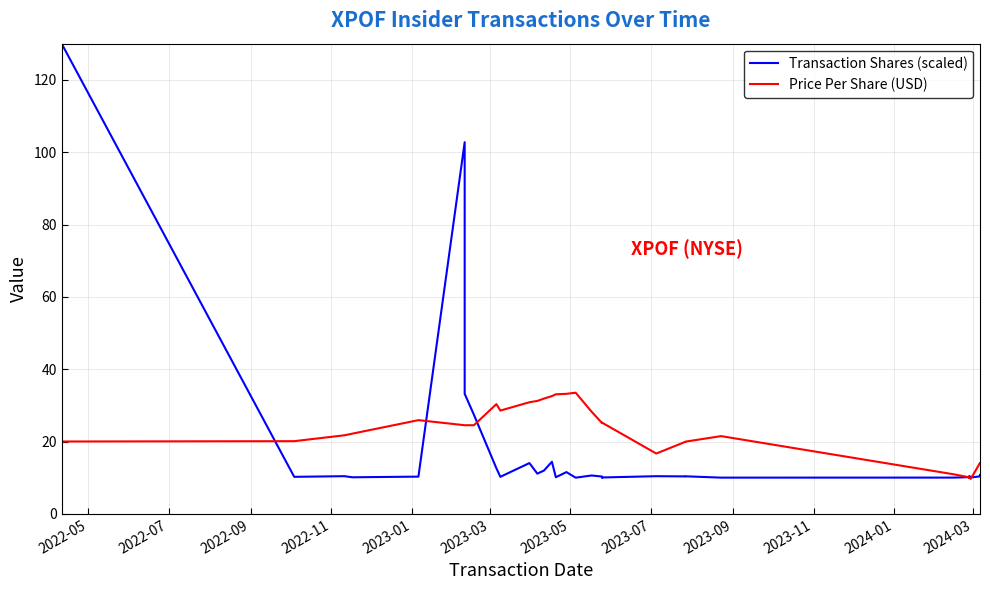

Which series has the largest total across all categories?

Price Per Share (USD)